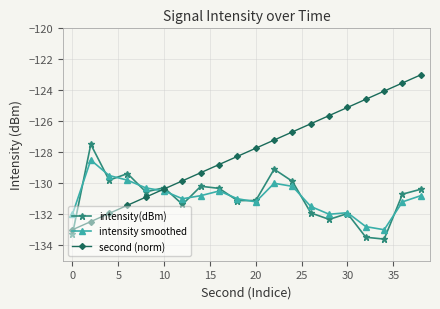

What is the value of the second (norm) point at the 11th from the left?

-127.7